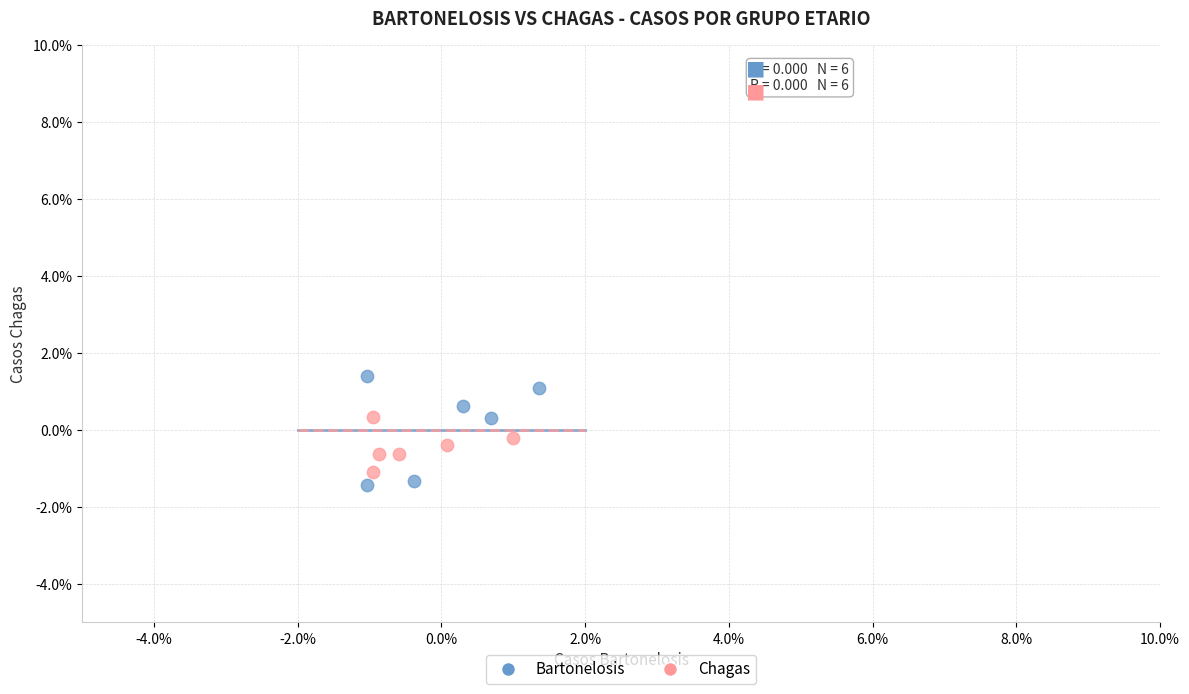

Which series contains the highest Y value?

Bartonelosis